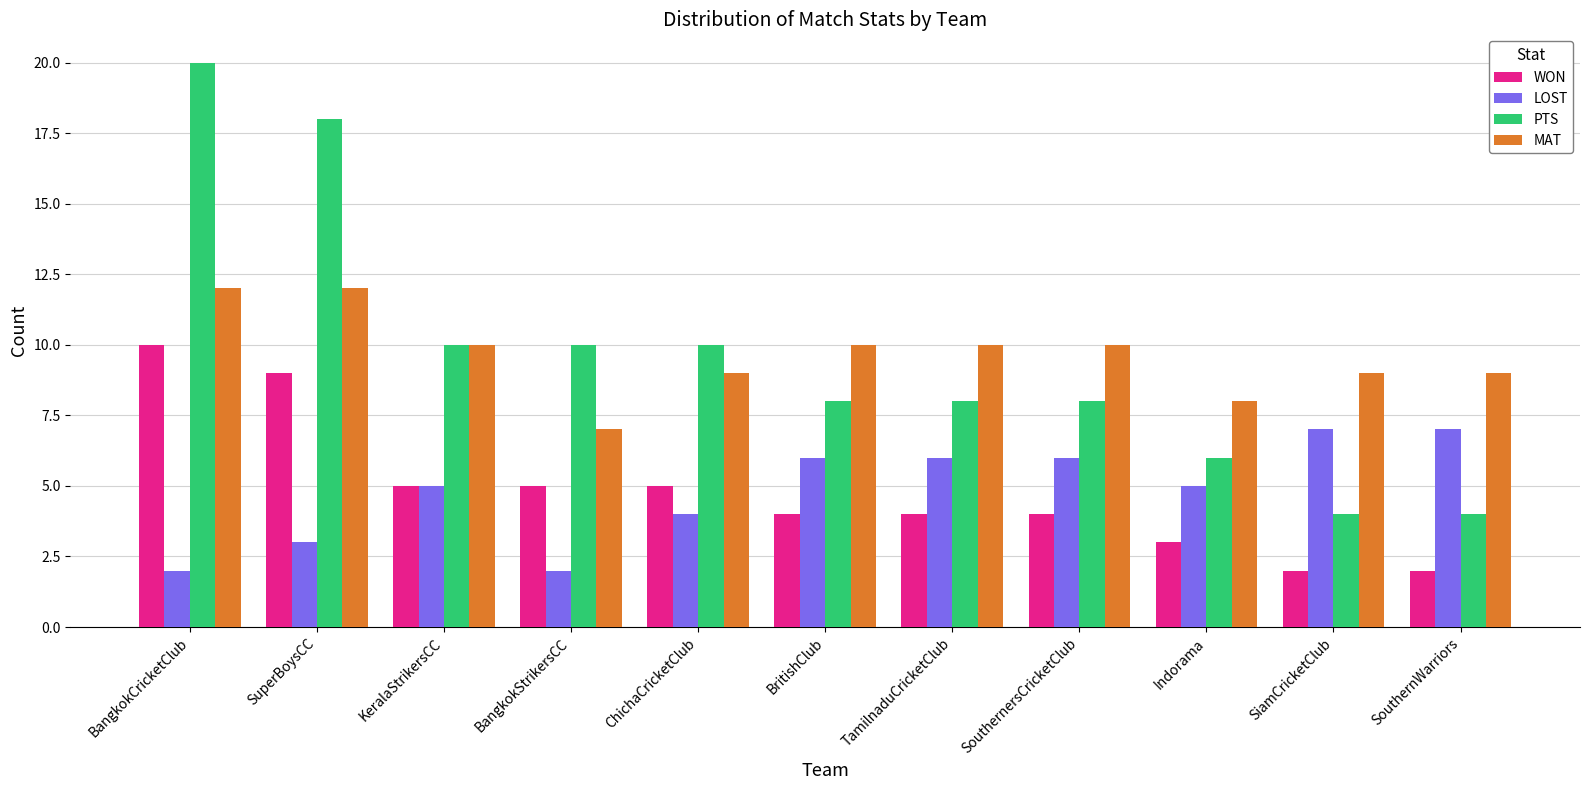

What are all the series names shown in the legend?

WON, LOST, PTS, MAT